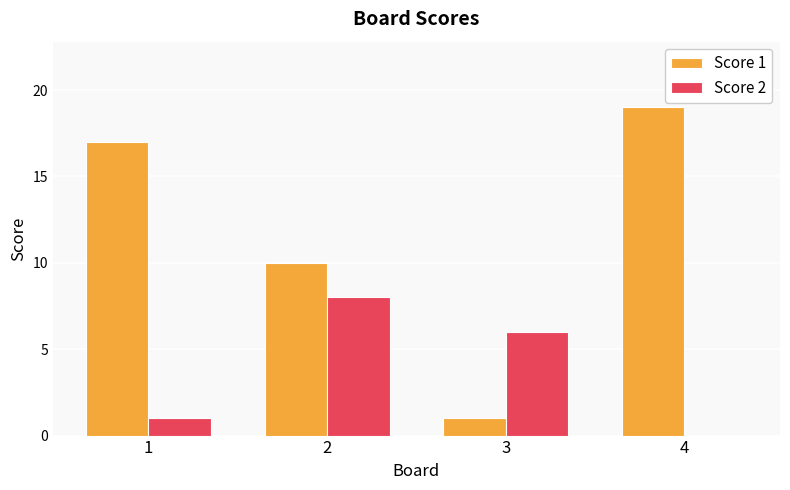

What is the greatest value displayed?

19